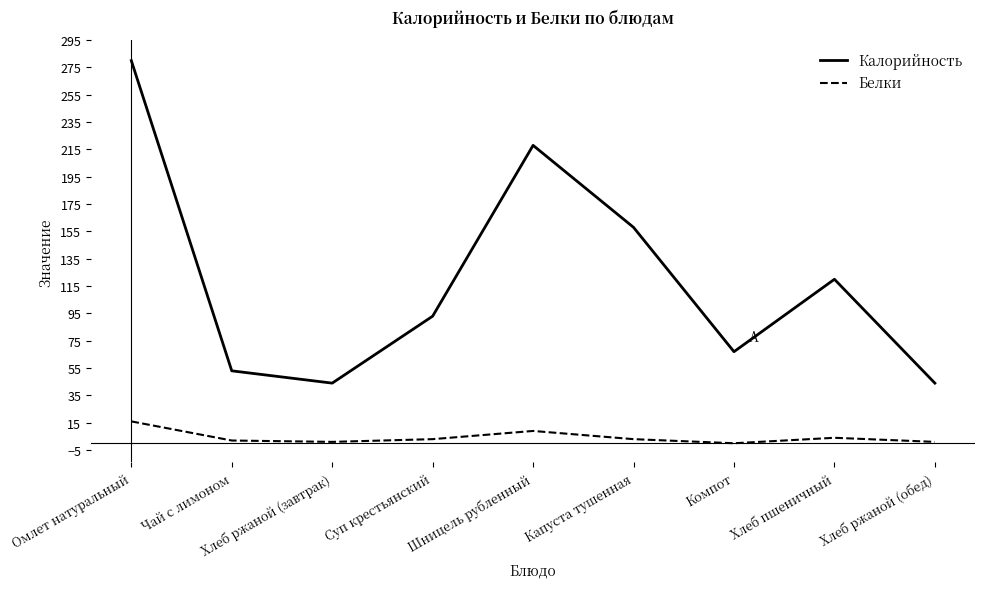

How many interior local peaks does the Калорийность series have?

2